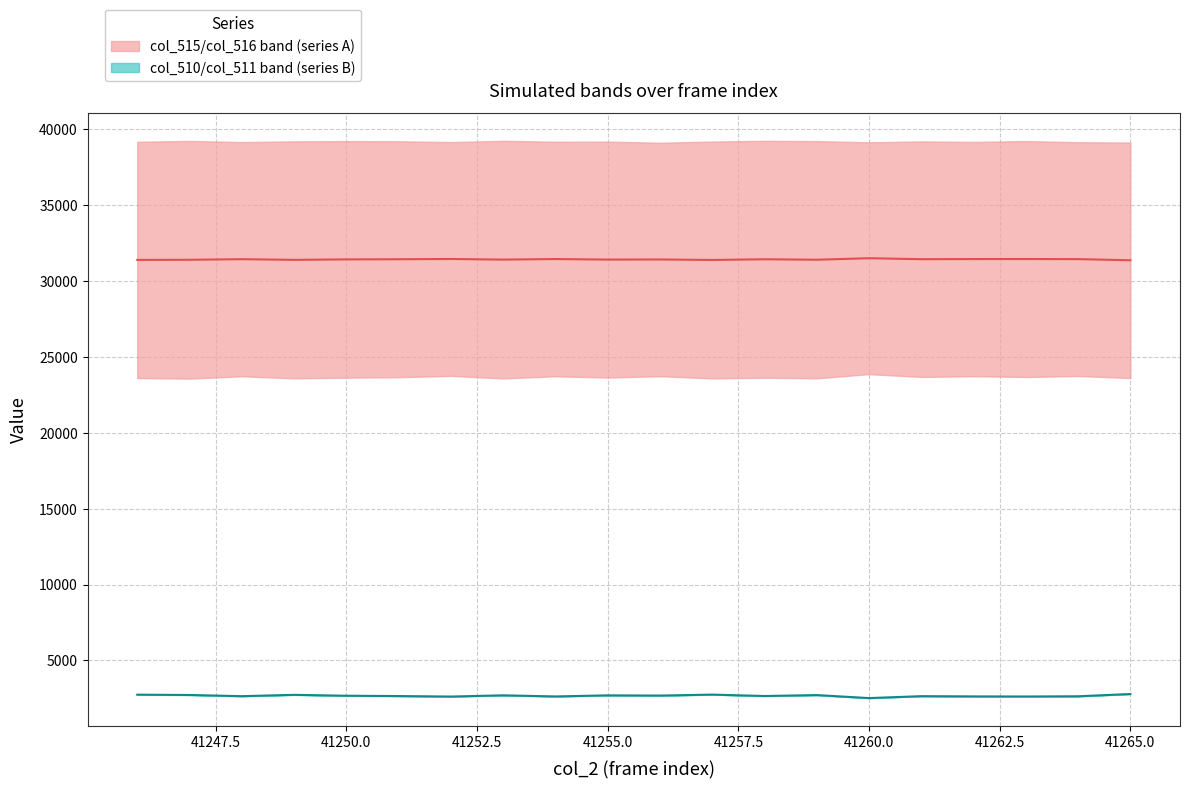

The value of col_515/516 median at 41265.0 is 31377.0. True or false?

True